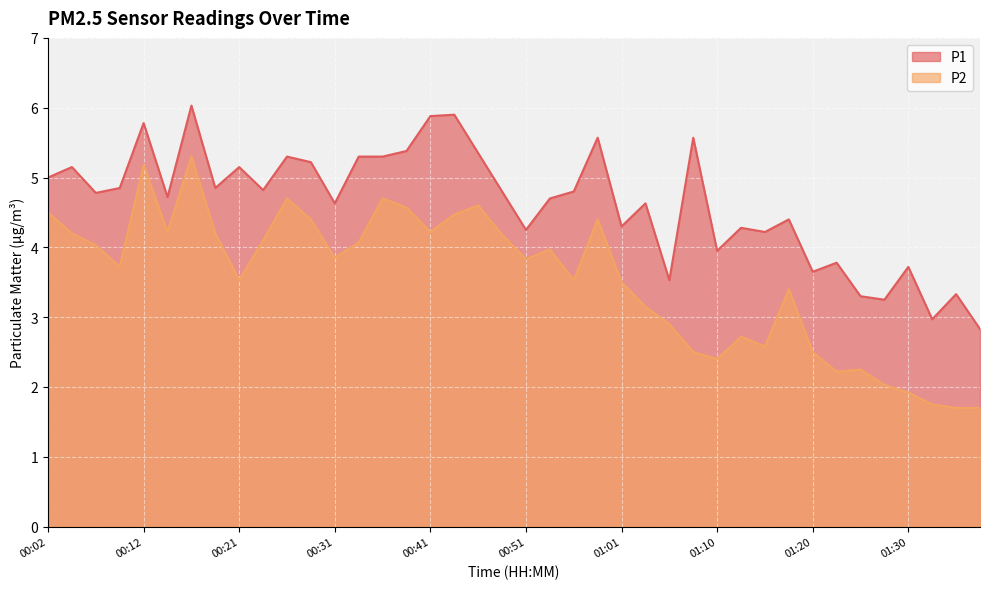

Reading left to right, extract all data points from this chart.

P1: 00:02=5.0	00:04=5.2	00:07=4.8	00:09=4.8	00:12=5.8	00:14=4.7	00:16=6.0	00:19=4.8	00:21=5.2	00:24=4.8	00:26=5.3	00:29=5.2	00:31=4.6	00:34=5.3	00:36=5.3	00:38=5.4	00:41=5.9	00:43=5.9	00:46=5.3	00:48=4.8	00:51=4.2	00:53=4.7	00:56=4.8	00:58=5.6	01:01=4.3	01:03=4.6	01:05=3.5	01:08=5.6	01:10=4.0	01:13=4.3	01:15=4.2	01:18=4.4	01:20=3.6	01:23=3.8	01:25=3.3	01:27=3.2	01:30=3.7	01:32=3.0	01:35=3.3	01:37=2.8
P2: 00:02=4.5	00:04=4.2	00:07=4.0	00:09=3.7	00:12=5.2	00:14=4.2	00:16=5.3	00:19=4.2	00:21=3.5	00:24=4.1	00:26=4.7	00:29=4.4	00:31=3.9	00:34=4.1	00:36=4.7	00:38=4.6	00:41=4.2	00:43=4.5	00:46=4.6	00:48=4.2	00:51=3.8	00:53=4.0	00:56=3.5	00:58=4.4	01:01=3.5	01:03=3.1	01:05=2.9	01:08=2.5	01:10=2.4	01:13=2.7	01:15=2.6	01:18=3.4	01:20=2.5	01:23=2.2	01:25=2.2	01:27=2.0	01:30=1.9	01:32=1.8	01:35=1.7	01:37=1.7